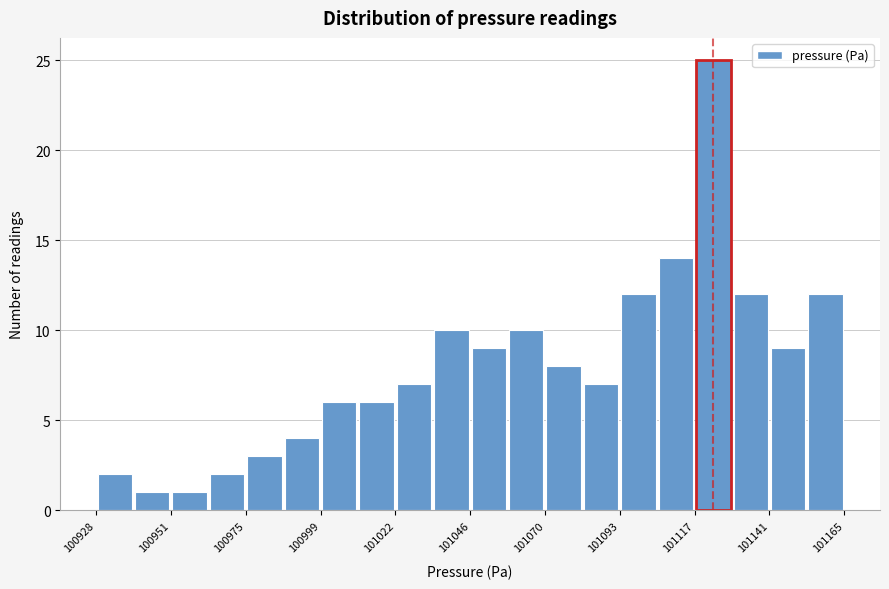

Read against the x-axis, roughly where is the centre of the tallest bar?

101125